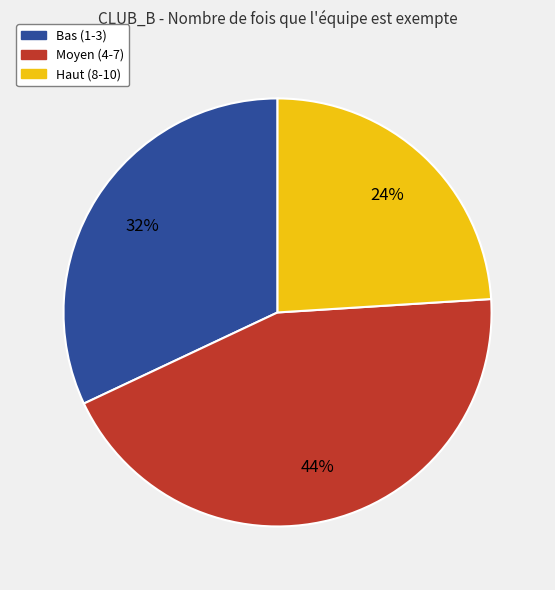

Is there any slice that represents more than half of the pie?

No